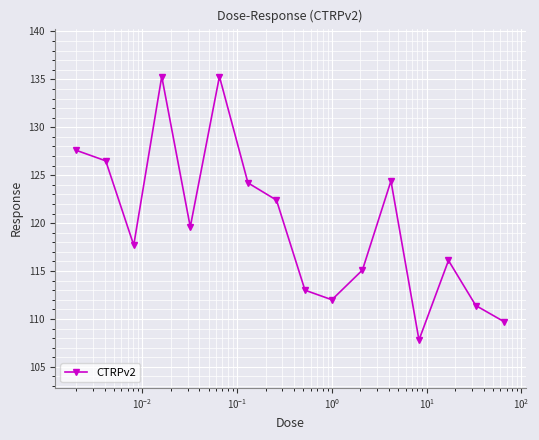

How many points are higher than both their immediate neighbors (excluding endpoints)?

4